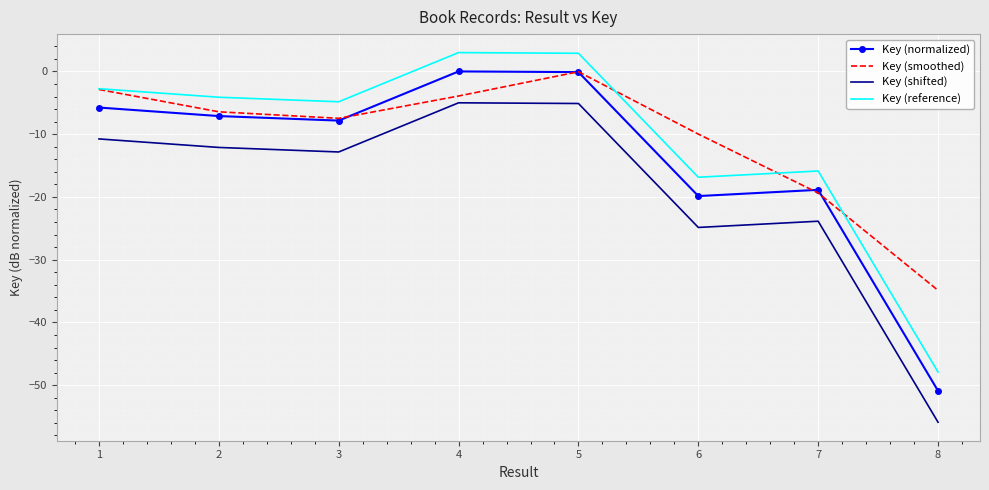

At which category does Key (smoothed) reach its first local valley?

3